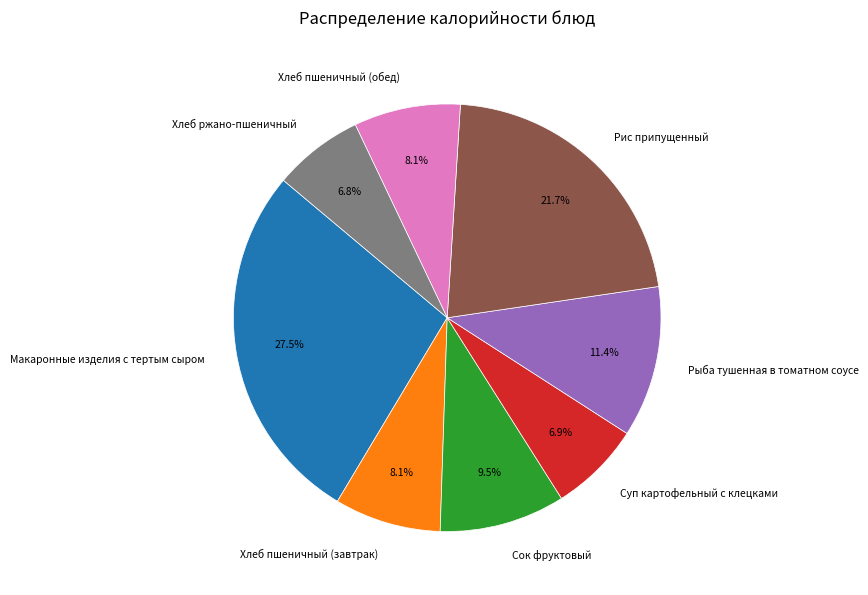

To the nearest percent, what is the combined percentage of Суп картофельный с клецками and Сок фруктовый?

16%